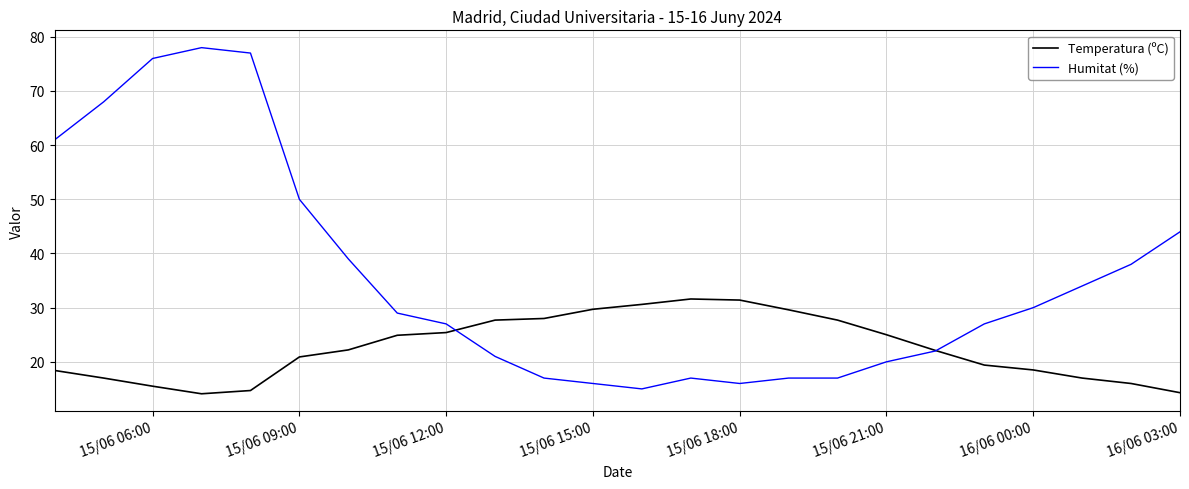

Rank the series by their maximum value, from lowest to highest.

Temperatura (ºC), Humitat (%)